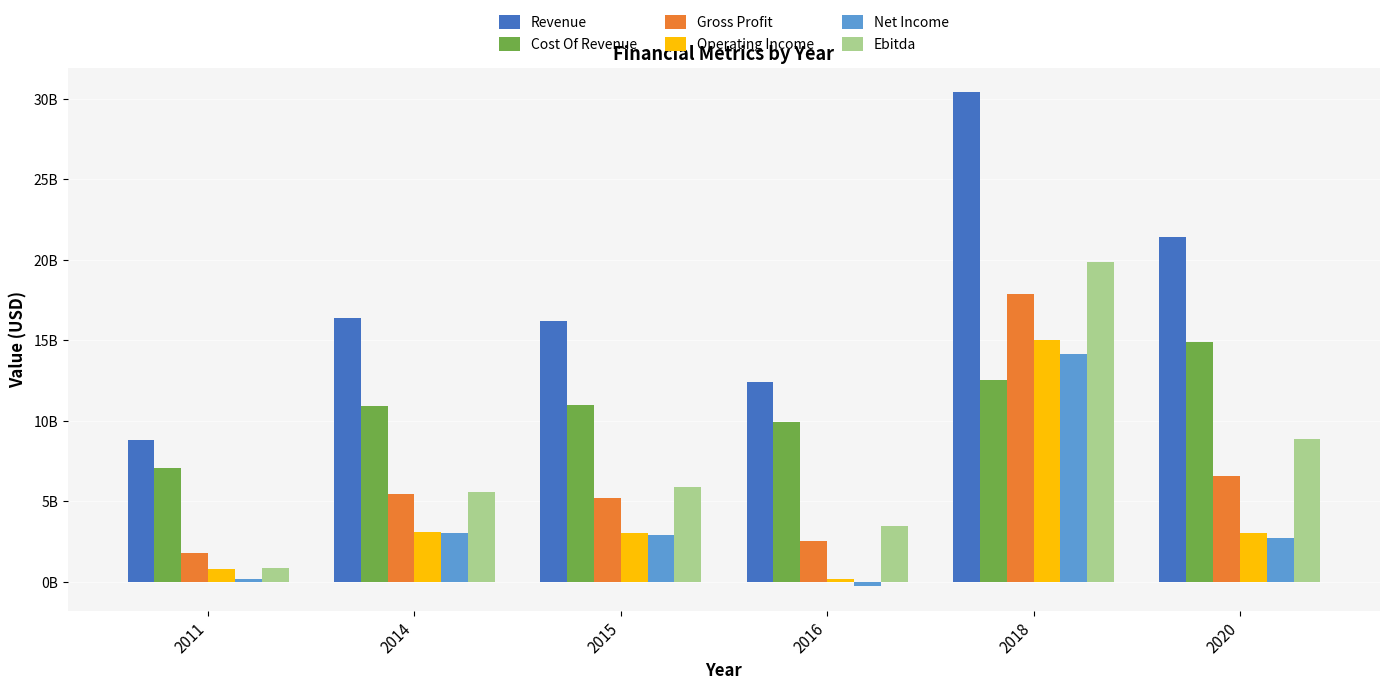

What are all the series names shown in the legend?

Revenue, Cost Of Revenue, Gross Profit, Operating Income, Net Income, Ebitda